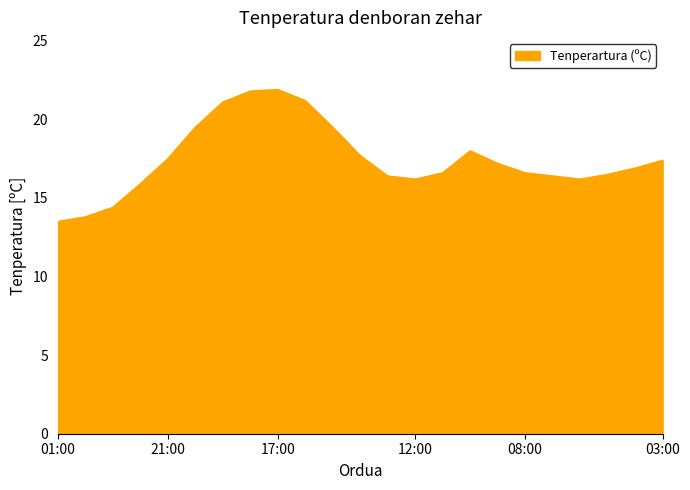

What is the greatest value displayed?

21.9